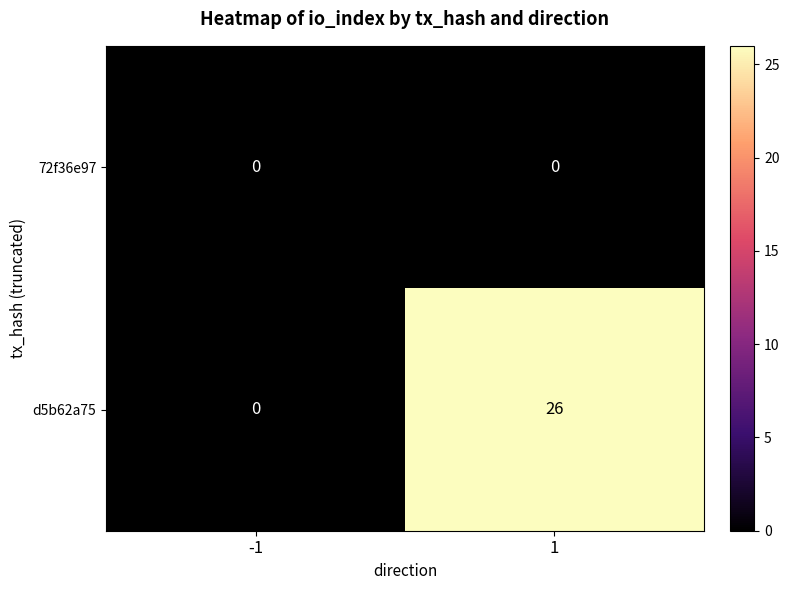

What is the sum of the d5b62a75 values at -1 and 1?

26